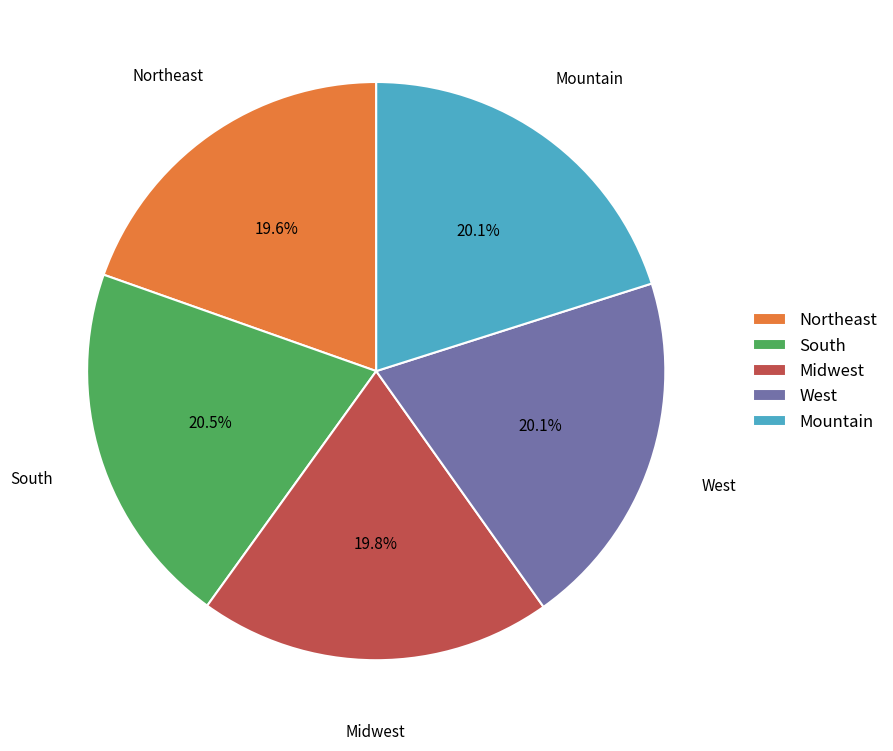

How much of the chart is everything except Midwest?

80.2%